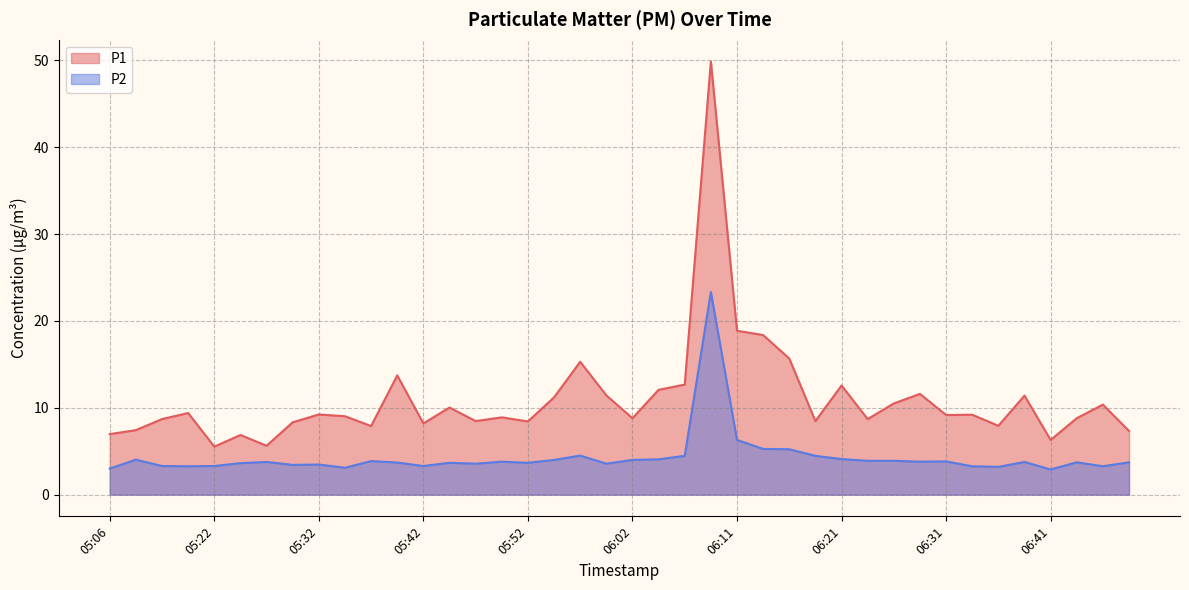

Between 06:04 and 06:14, which is larger?

06:14